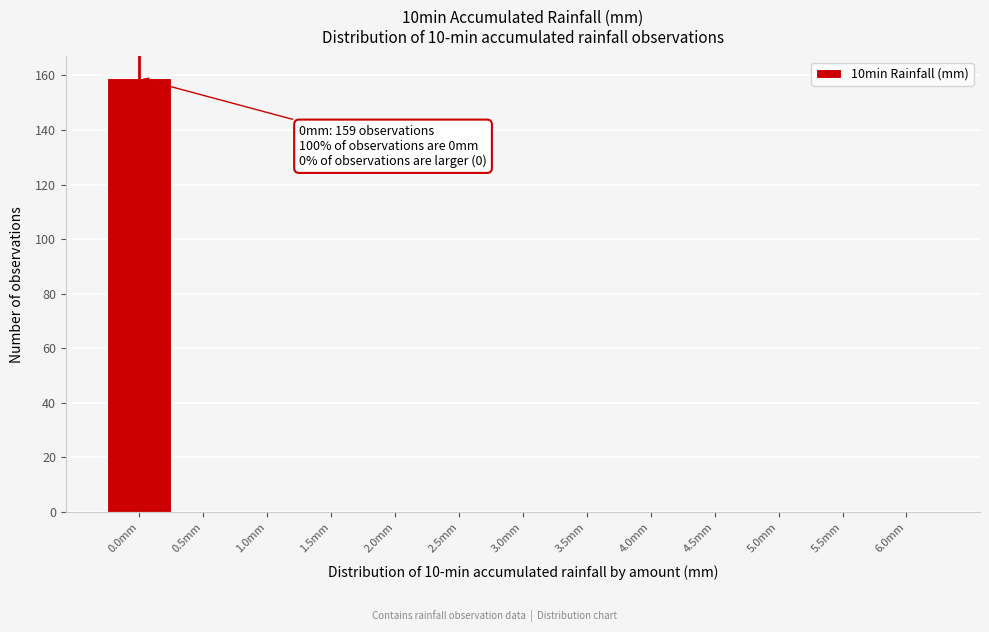

Reading right to left, transcribe all the data shown in this chart.

6.0mm=0	5.5mm=0	5.0mm=0	4.5mm=0	4.0mm=0	3.5mm=0	3.0mm=0	2.5mm=0	2.0mm=0	1.5mm=0	1.0mm=0	0.5mm=0	0.0mm=159